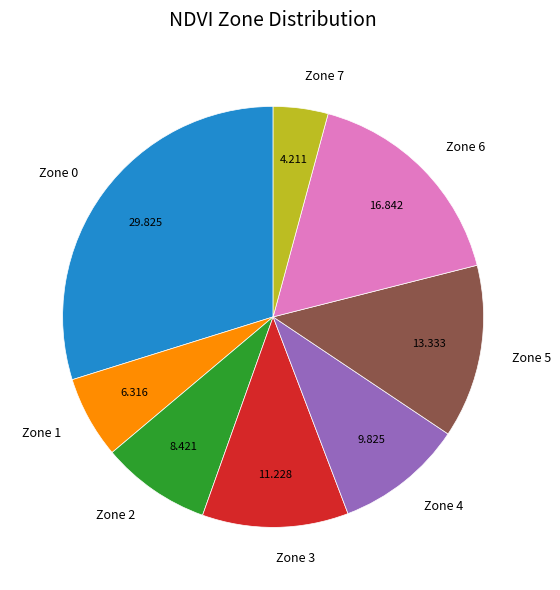

Is Zone 1 the majority of the pie?

No